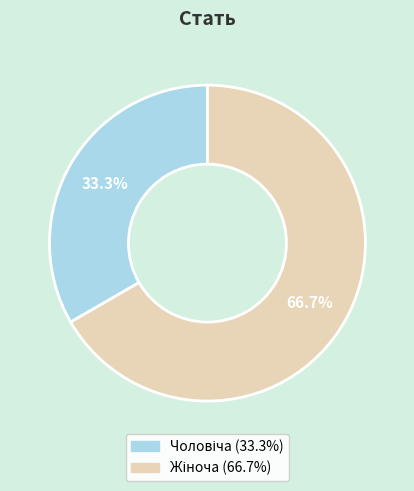

Is there any slice that represents more than half of the pie?

Yes